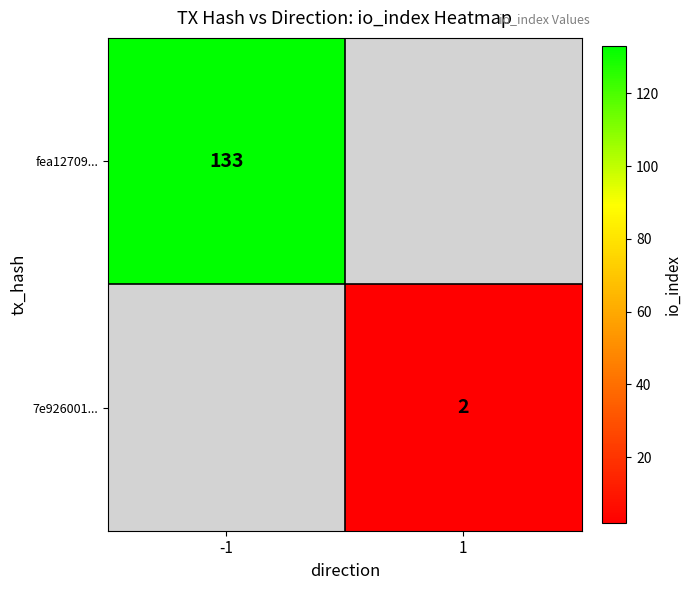

Count the number of data series in this chart.

2